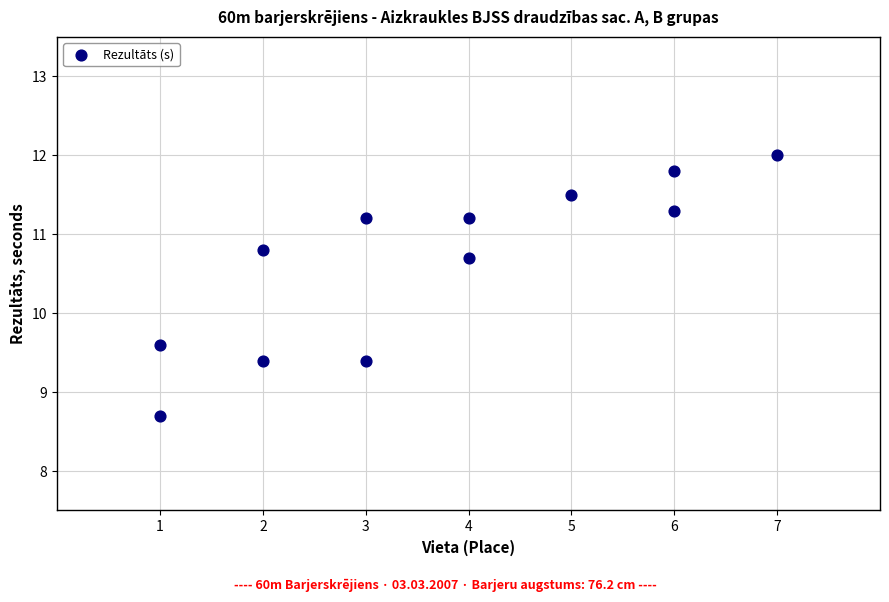

What Y value in the scatter plot is closest to 10?

9.6